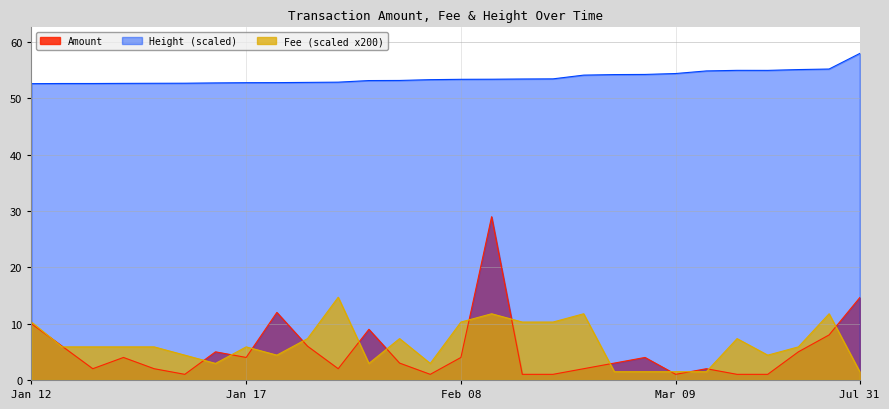

Is the value of Fee at 17 greater than the value of Amount at 17?

Yes